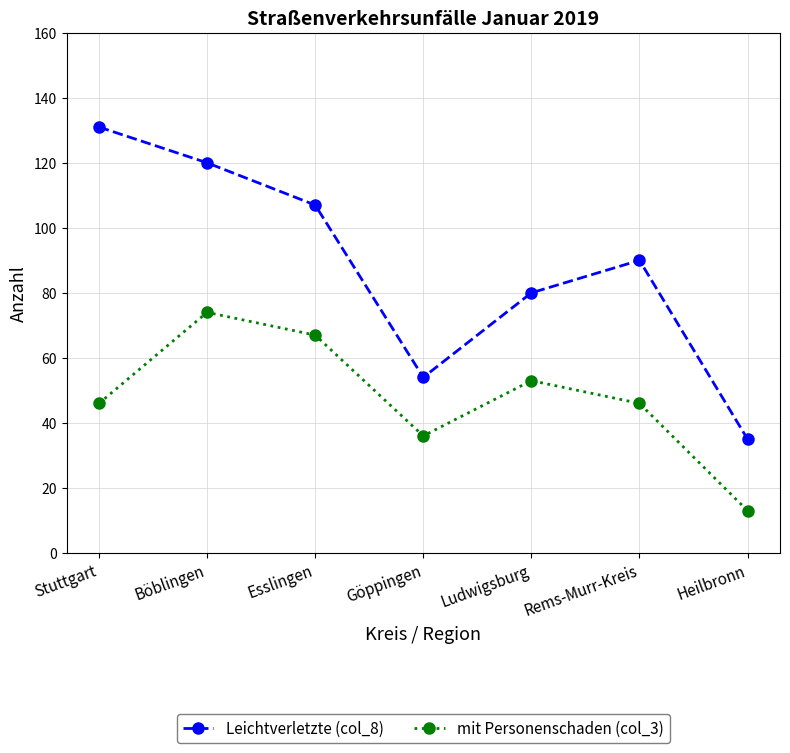

True or false: Leichtverletzte (col_8) and mit Personenschaden (col_3) cross at least once.

False